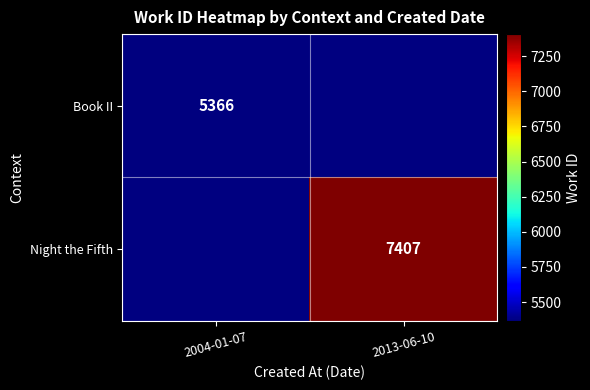

True or false: Book II has a value of 5366 at 2004-01-07.

True